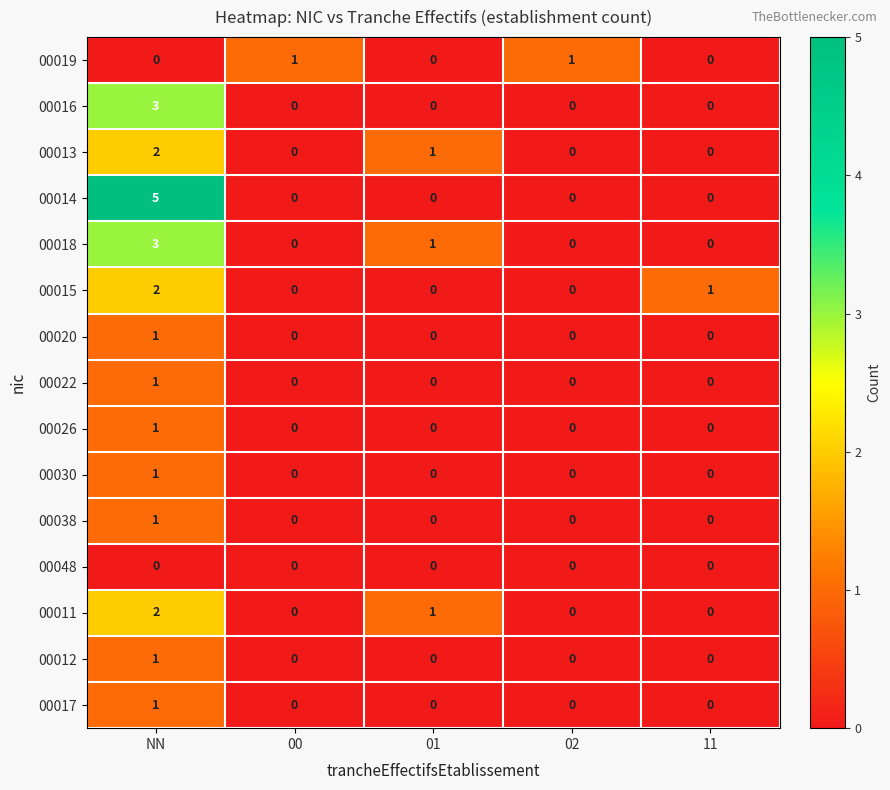

The value of 00015 at 00 is 1. True or false?

False